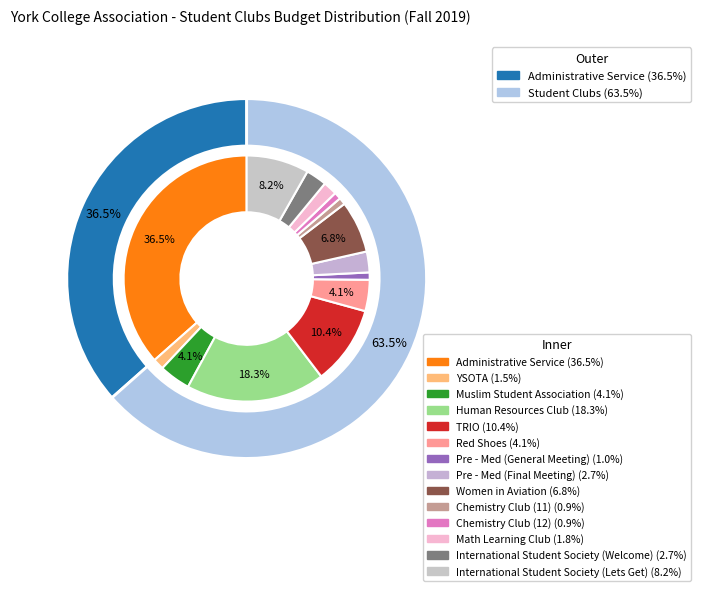

Combined, what portion of the pie is Chemistry Club (12) and Chemistry Club (11)?

1.8%